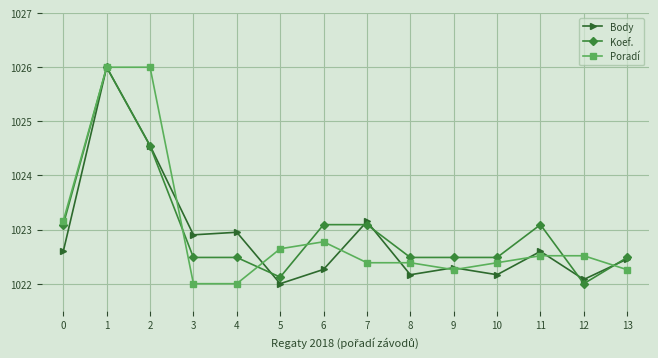

Which series changed the most between 5 and 8?

Koef.